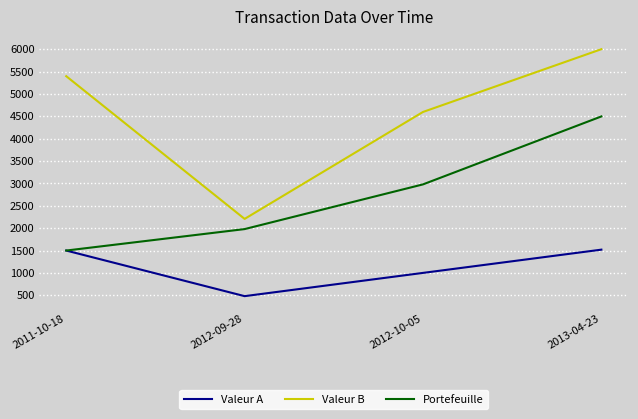

What are all the series names shown in the legend?

Valeur A, Valeur B, Portefeuille